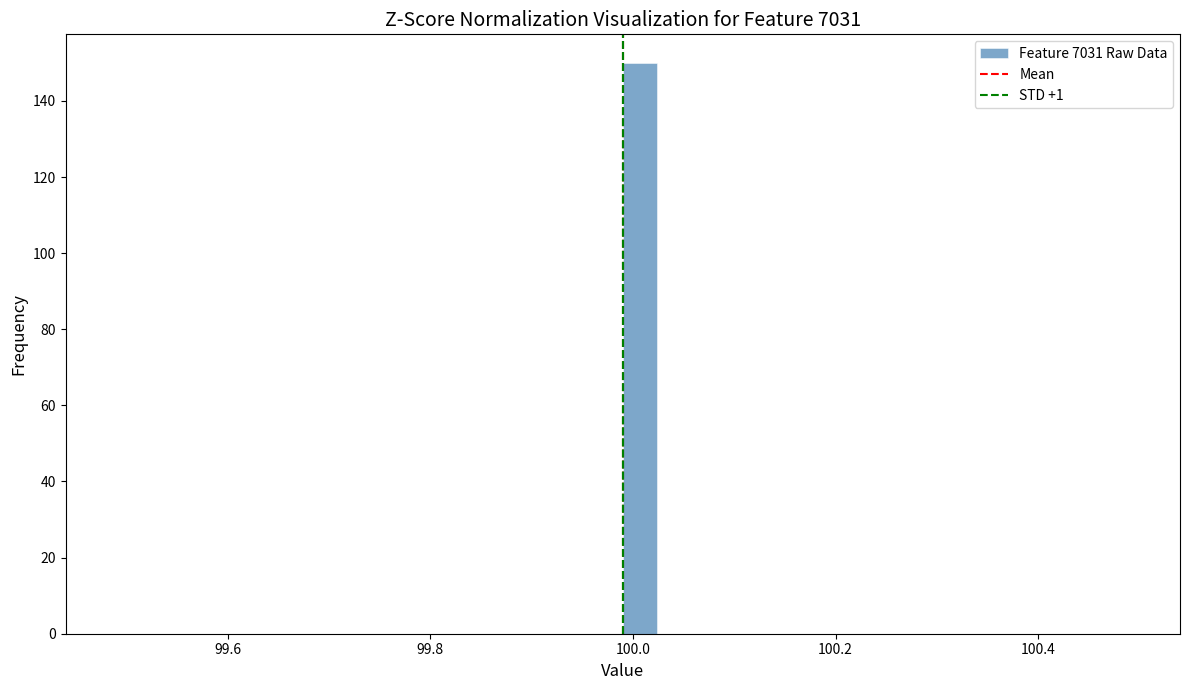

Read against the x-axis, roughly where is the centre of the tallest bar?

100.00